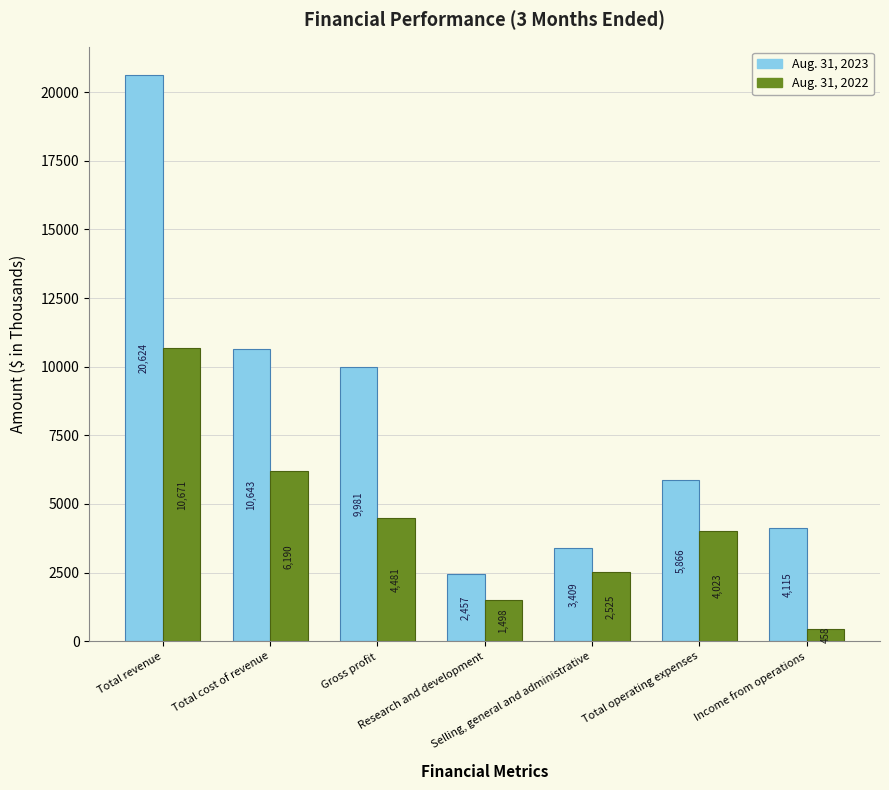

Between Total cost of revenue and Total operating expenses, which series saw the biggest shift?

Aug. 31, 2023